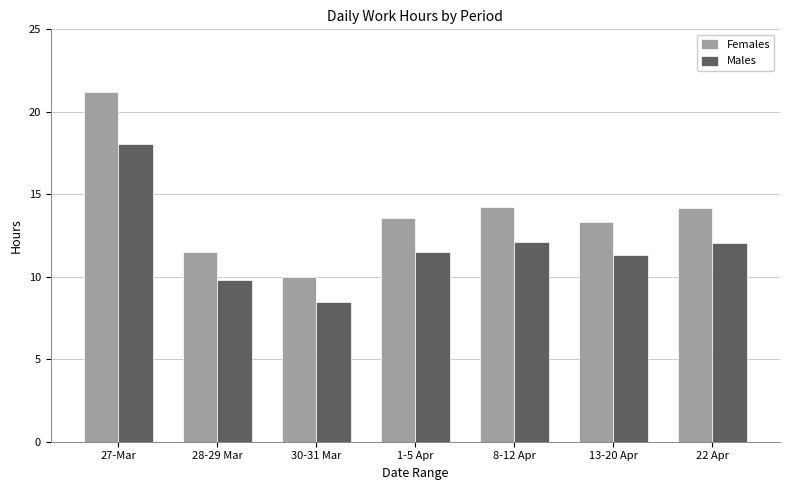

Which category has the highest value across all series?

27-Mar